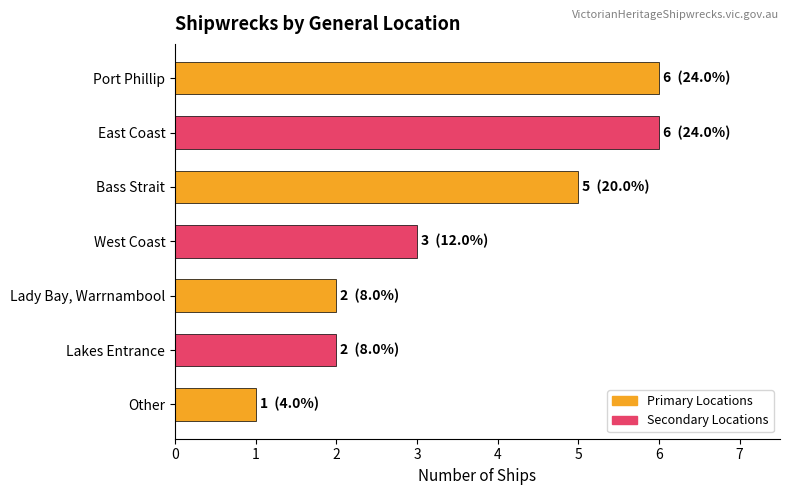

What position from the top is Bass Strait?

3